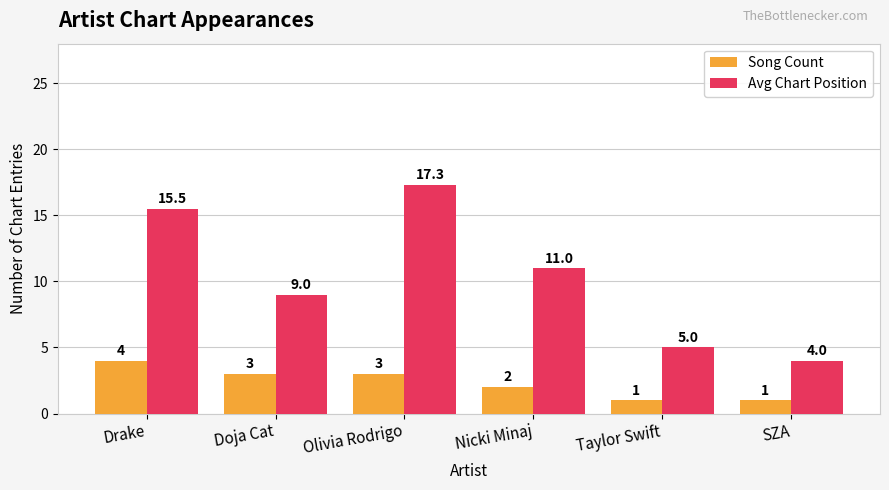

Count the number of categories in the chart.

6